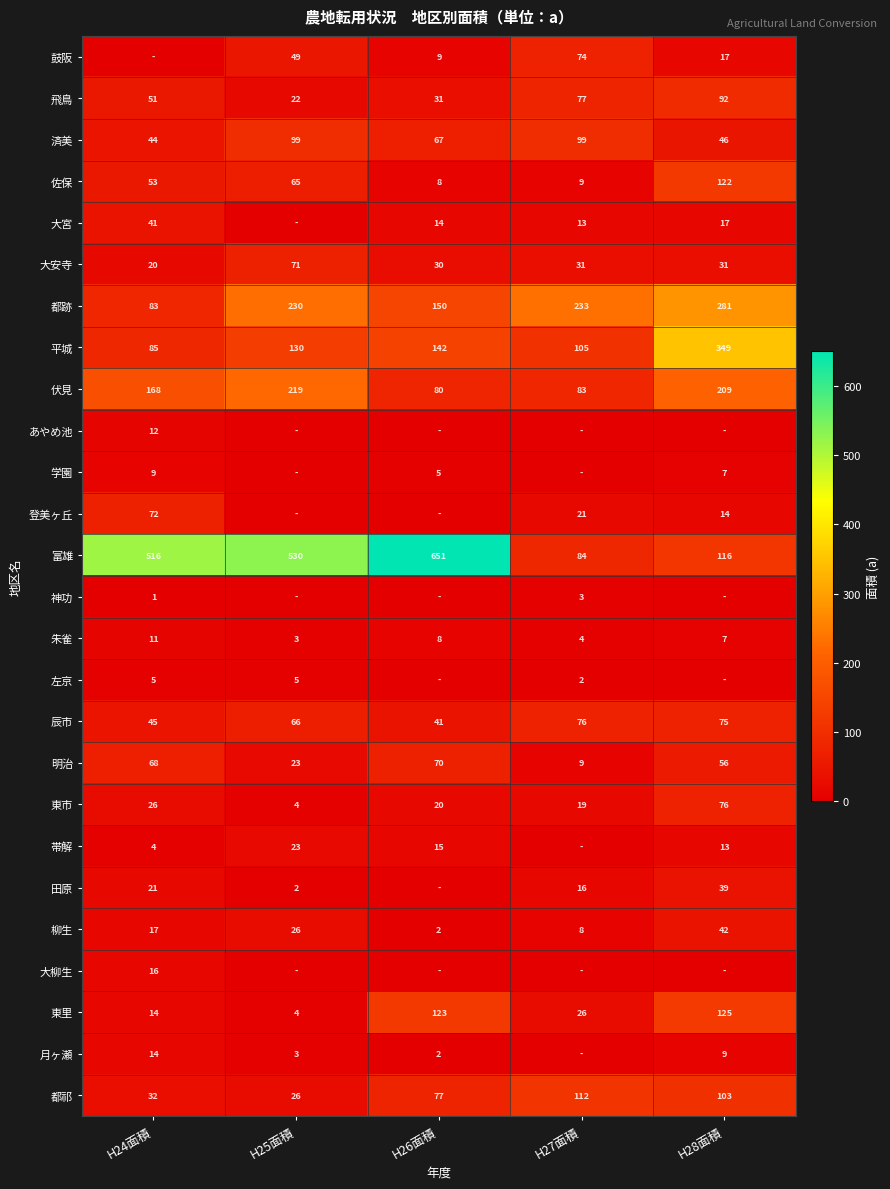

List the labels in order of 東市 value, smallest first.

H25面積, H27面積, H26面積, H24面積, H28面積